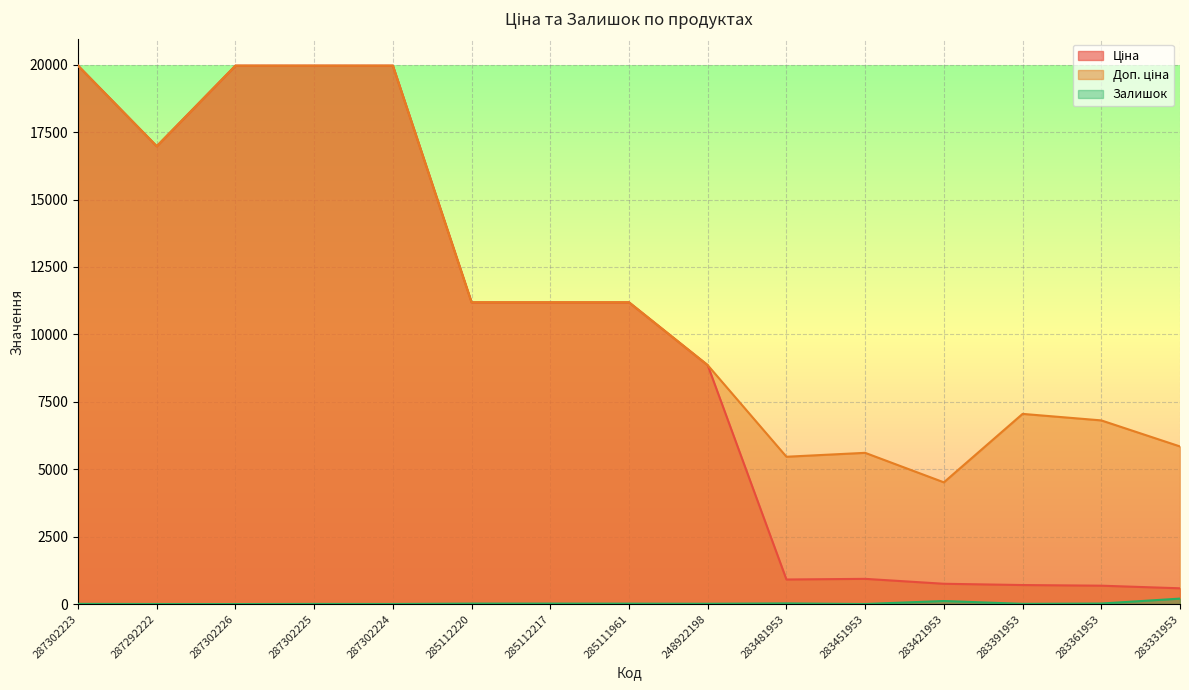

What are all the series names shown in the legend?

Ціна, Доп. ціна, Залишок